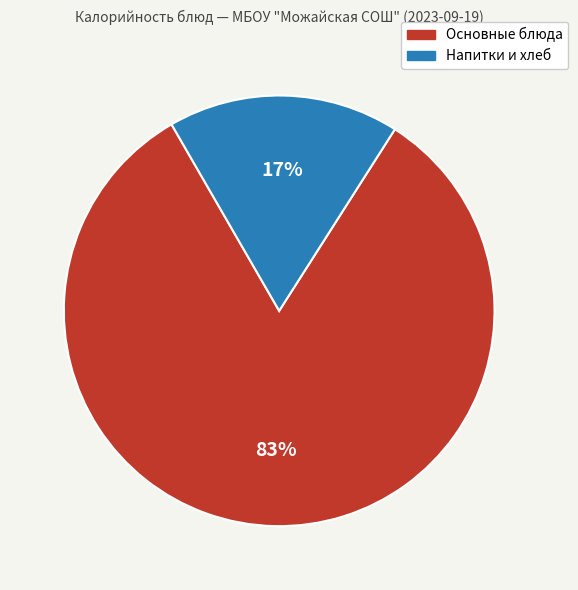

To the nearest percent, what is the average slice percentage?

50%